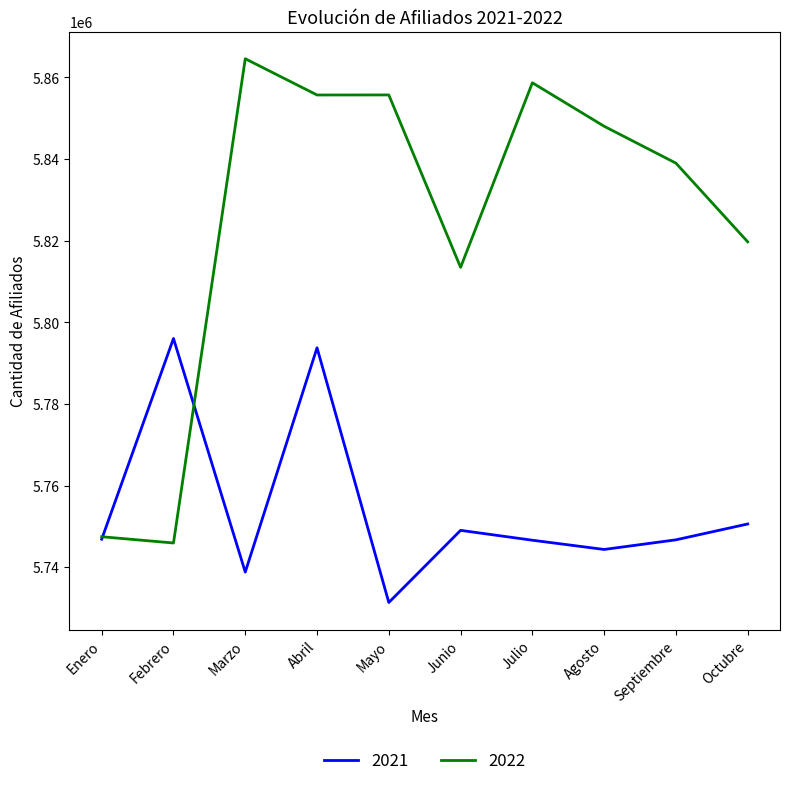

How many categories are shown in the chart?

10